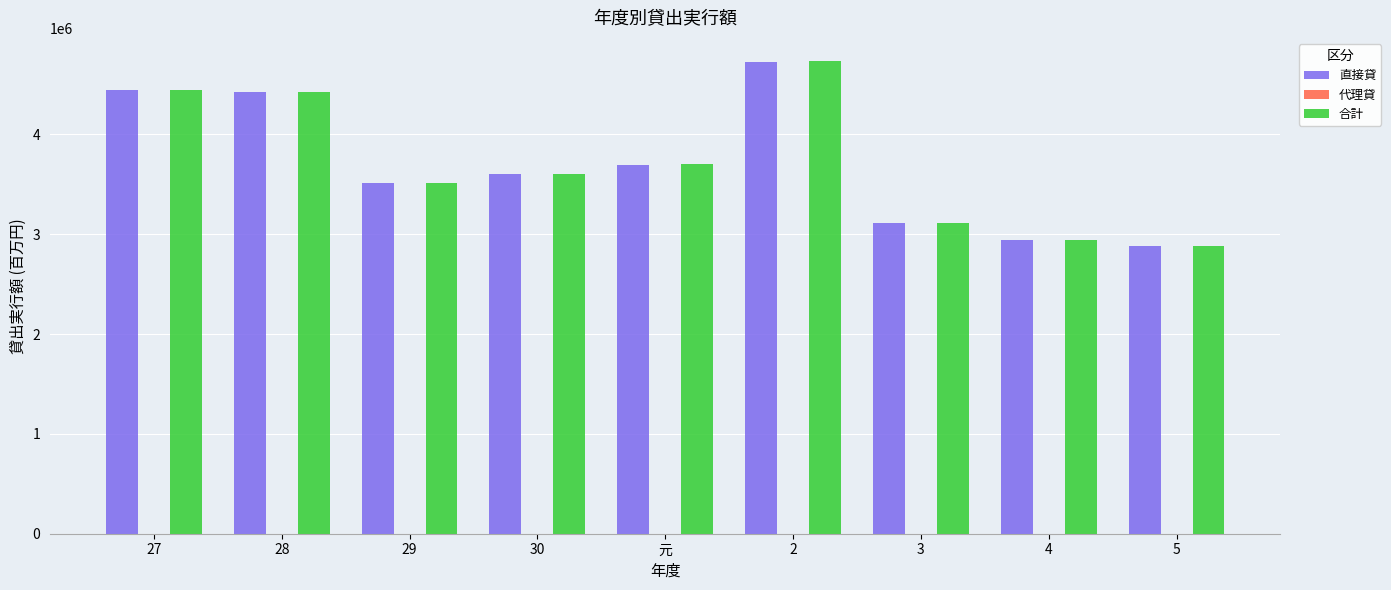

What is the greatest value displayed?

4730050